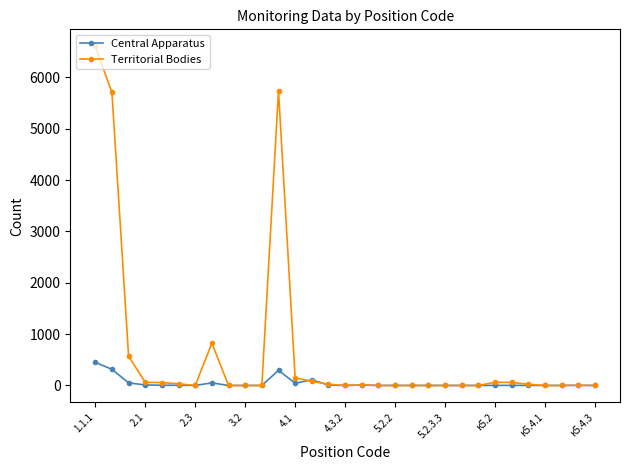

Which series has the largest total across all categories?

Territorial Bodies